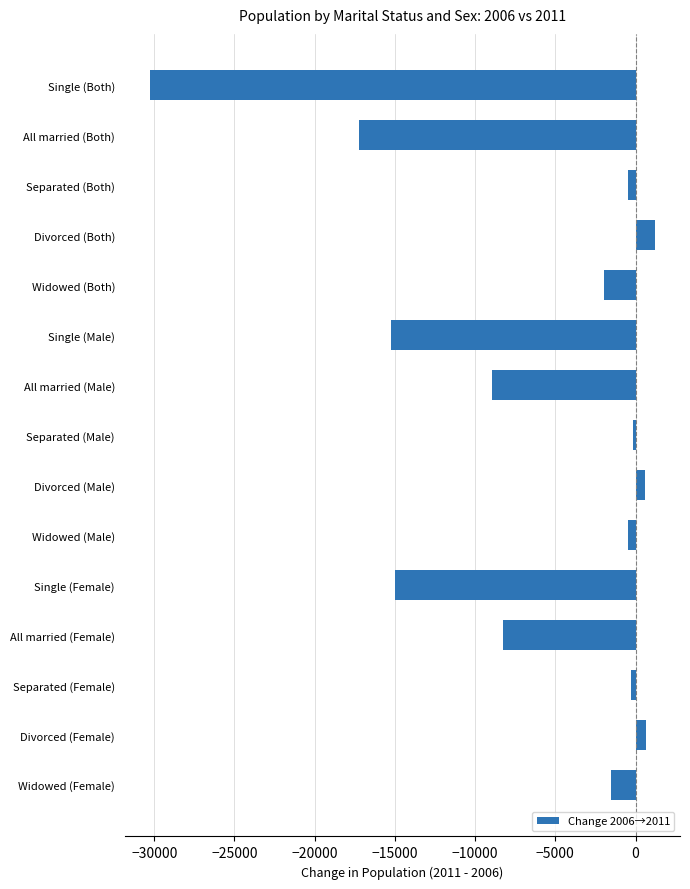

The value at Widowed (Both) is -1992. True or false?

True